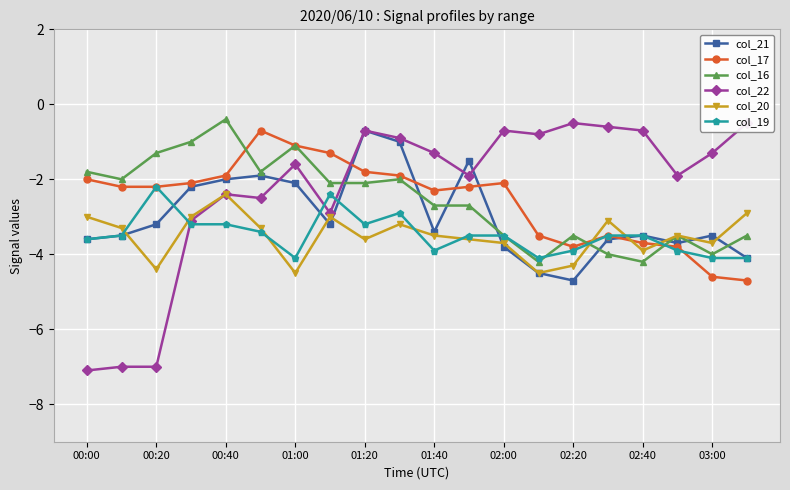

What is the maximum value for col_20?

-2.4